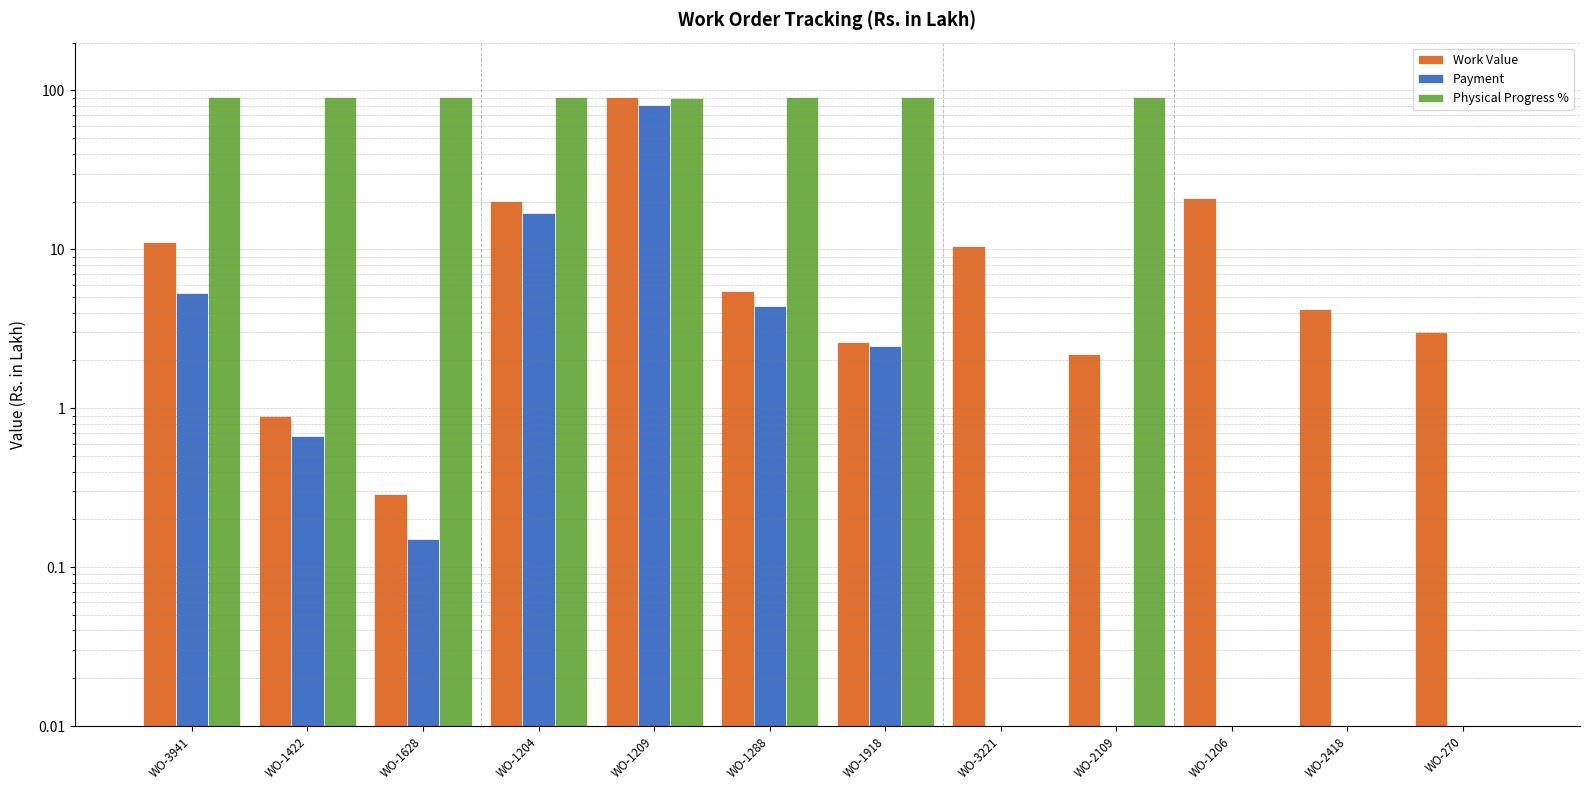

Count the number of categories in the chart.

12